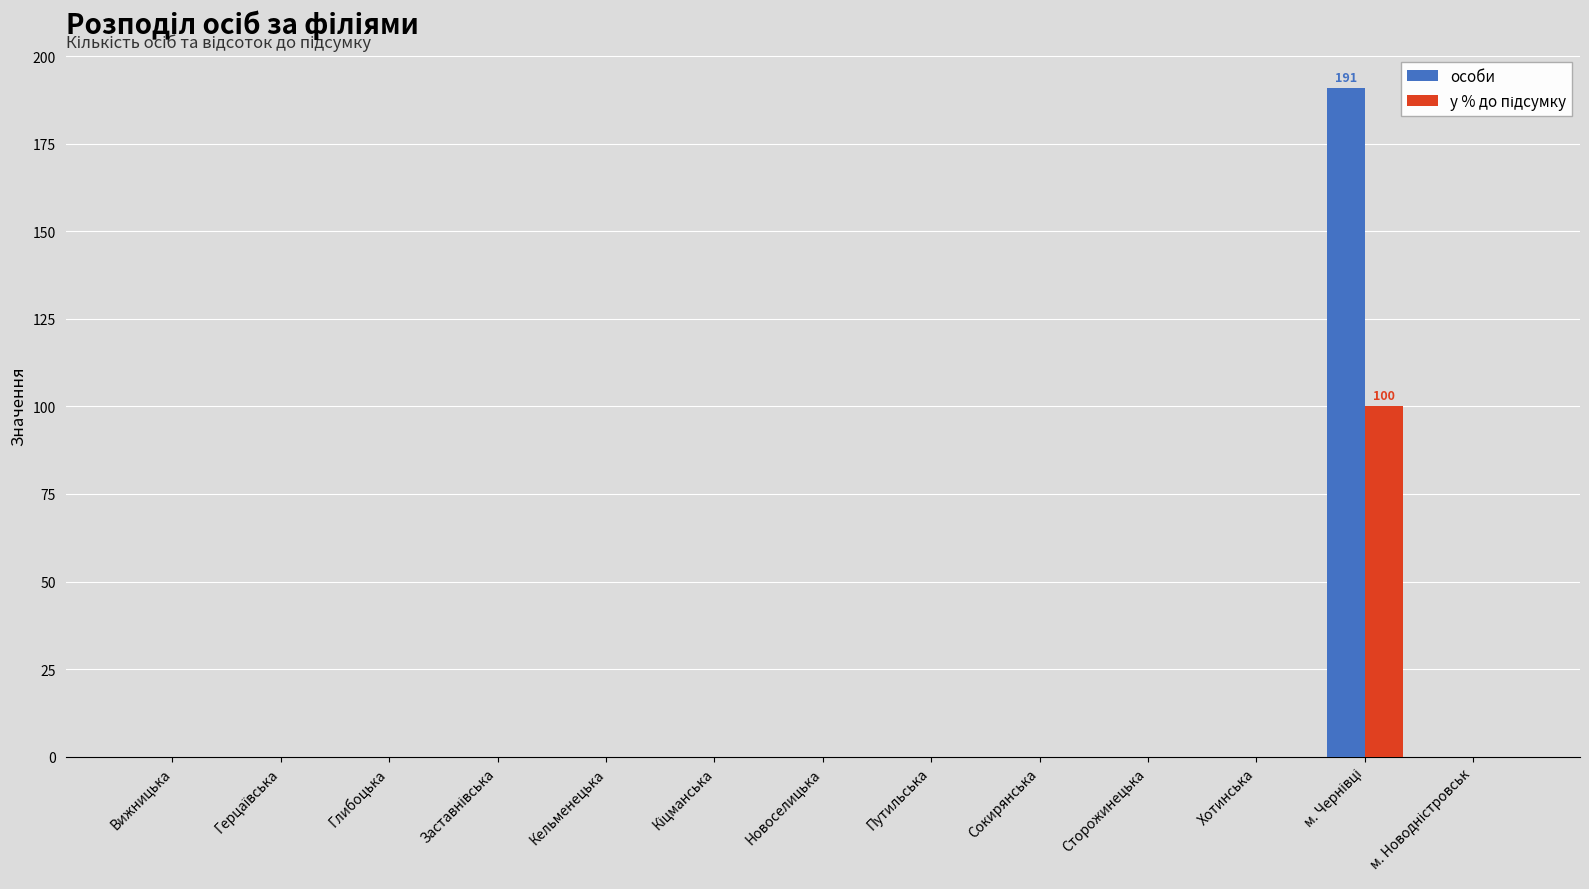

True or false: особи has a value of 0 at Новоселицька.

True